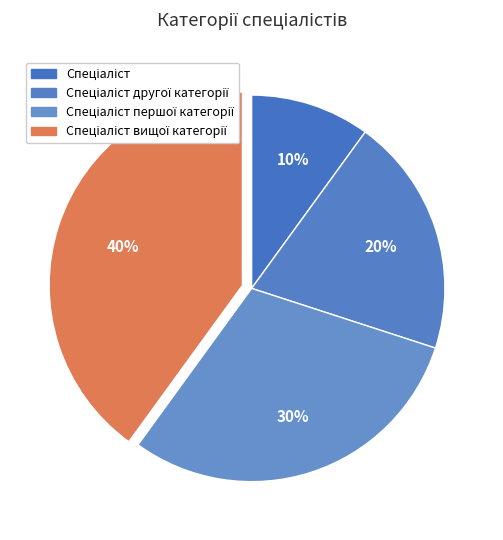

To the nearest percent, what is the combined percentage of Спеціаліст вищої категорії and Спеціаліст?

50%